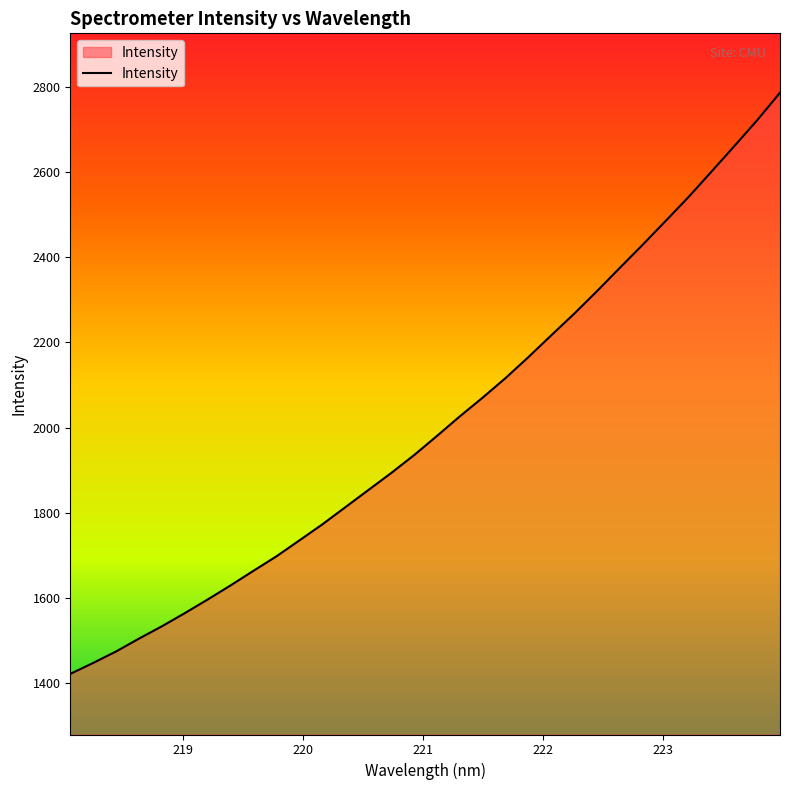

Count the number of data series in this chart.

1